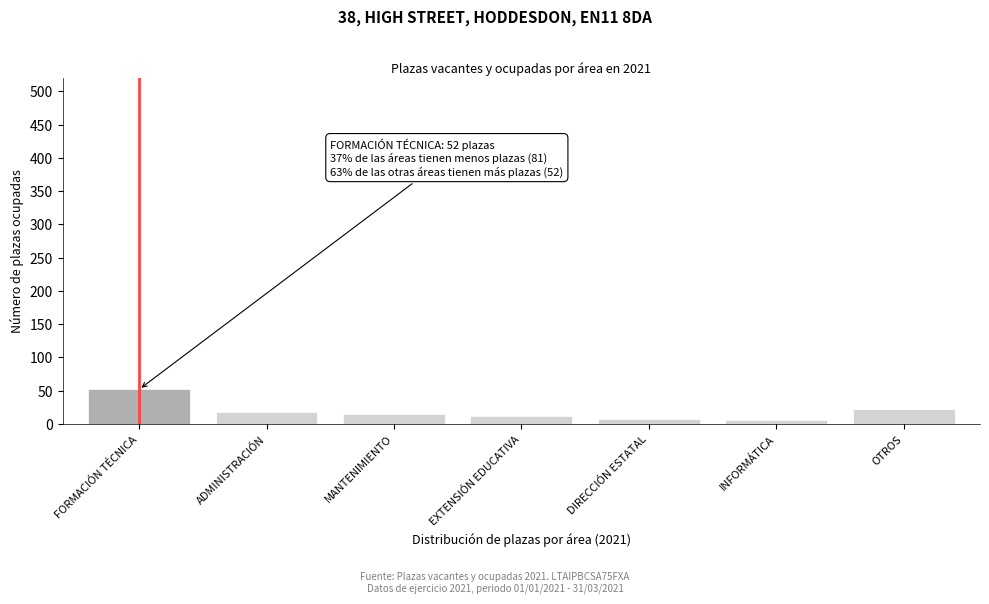

What is the greatest value displayed?

52